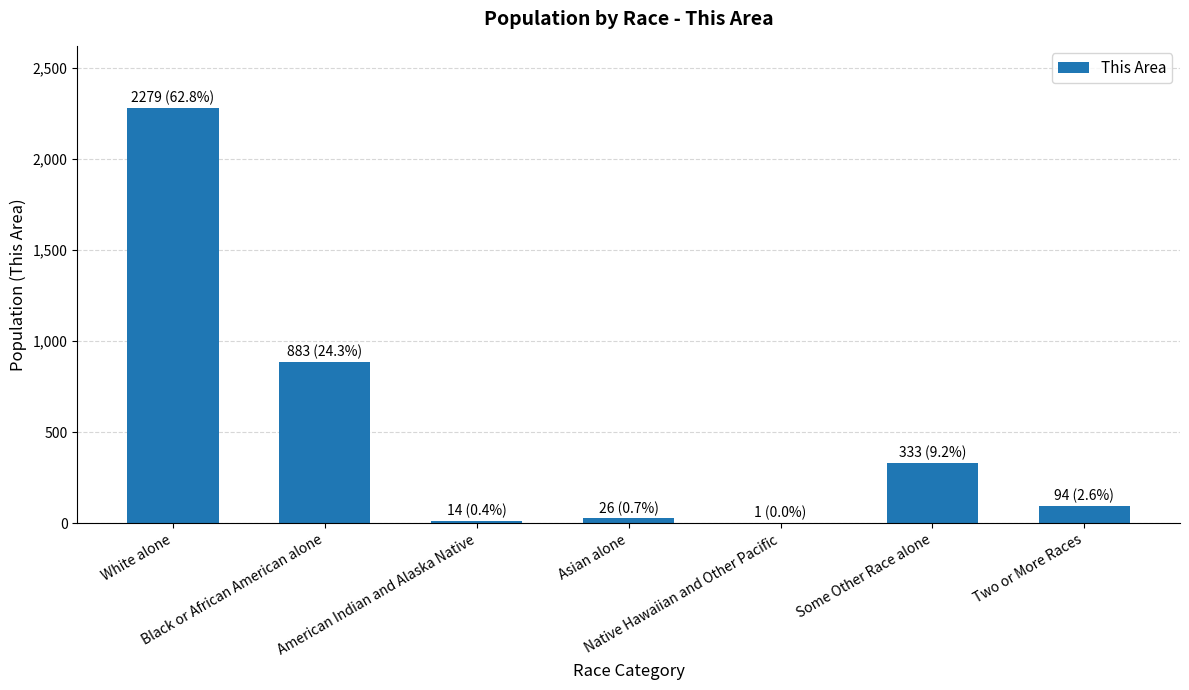

What is the sum of all values?

3630